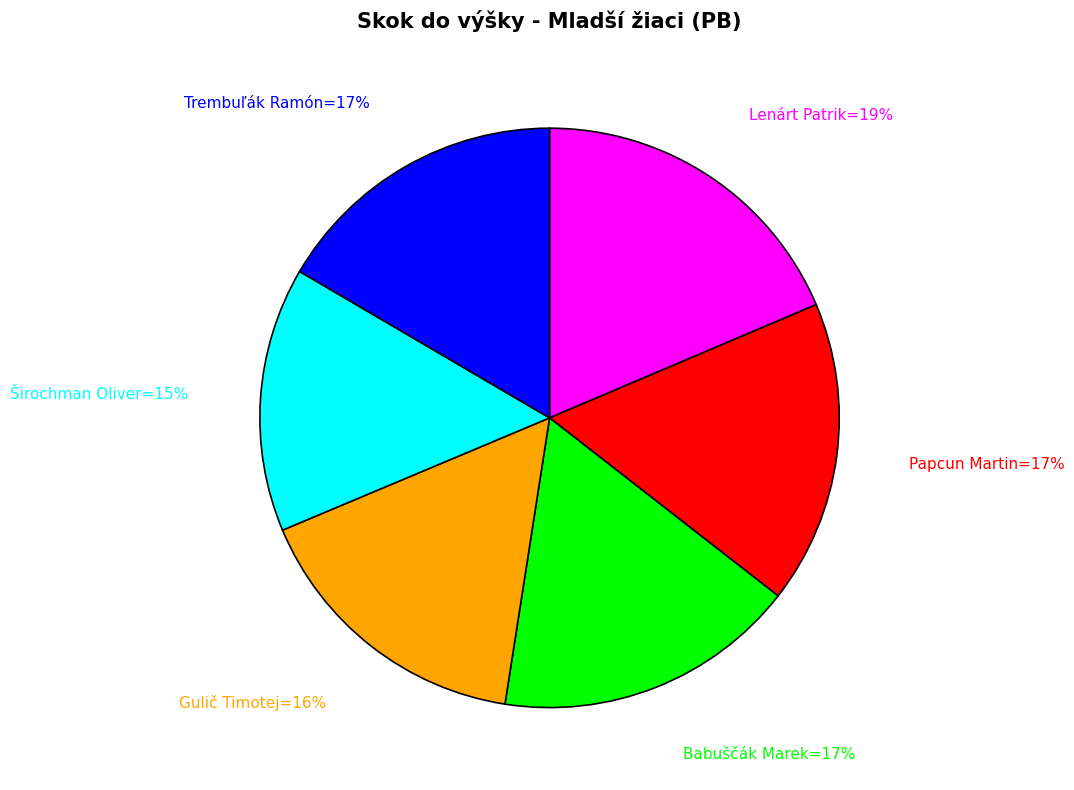

To the nearest percent, what is the difference between the largest and smallest slice percentages?

4%